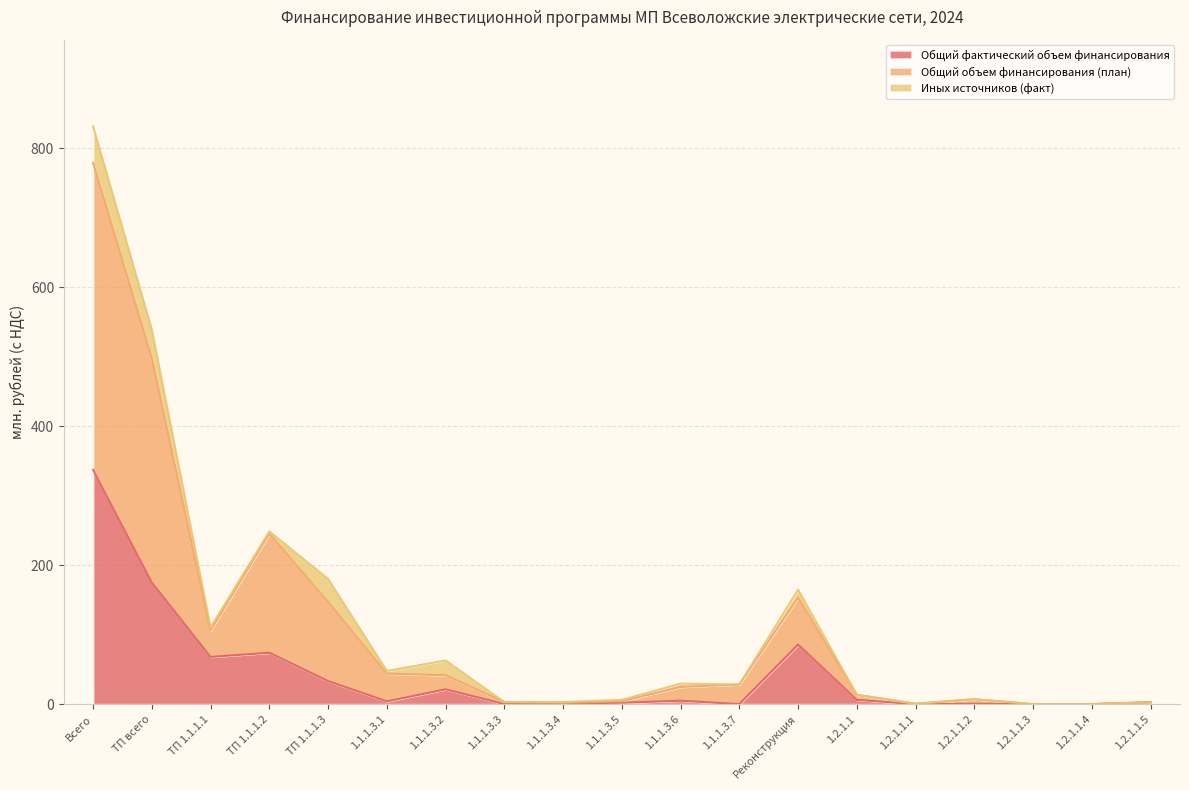

True or false: Общий фактический объем финансирования has a value of -211.4 at 1.2.1.1.4.

False